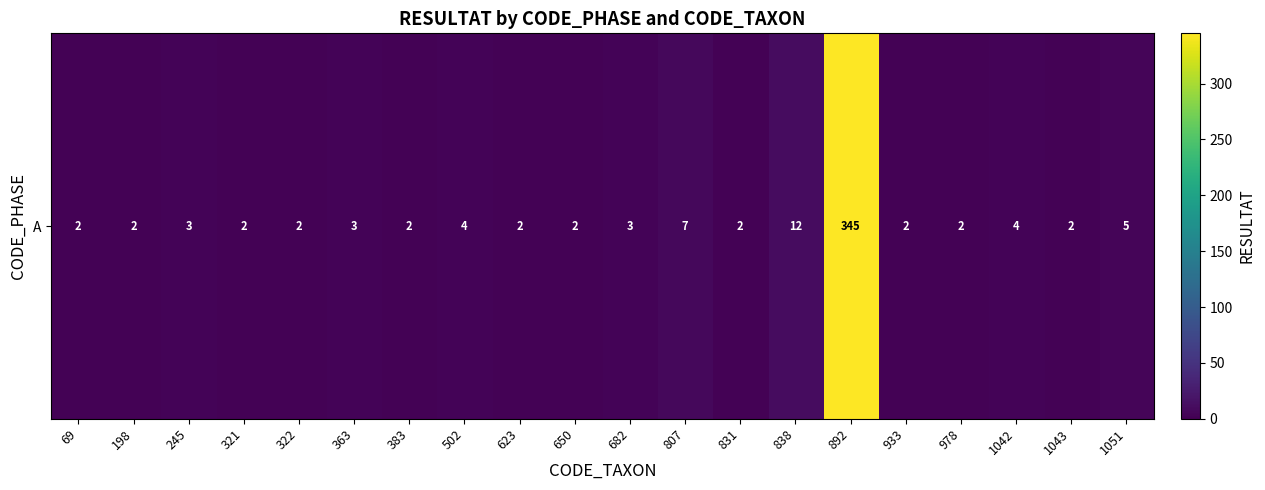

Which label corresponds to the largest value in the chart?

892